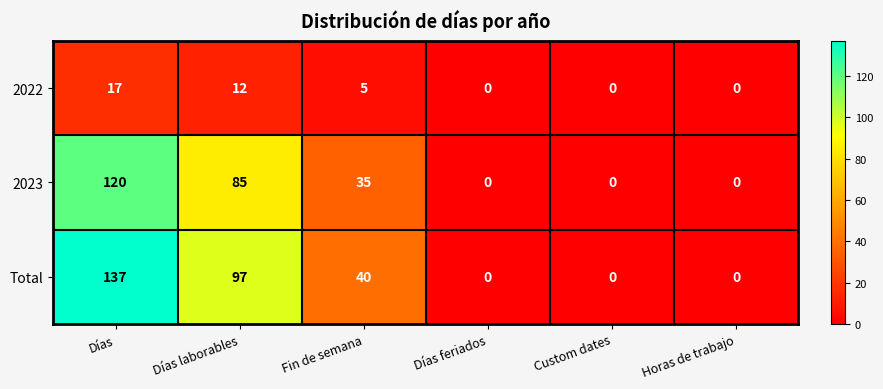

What is the maximum value shown in the chart?

137